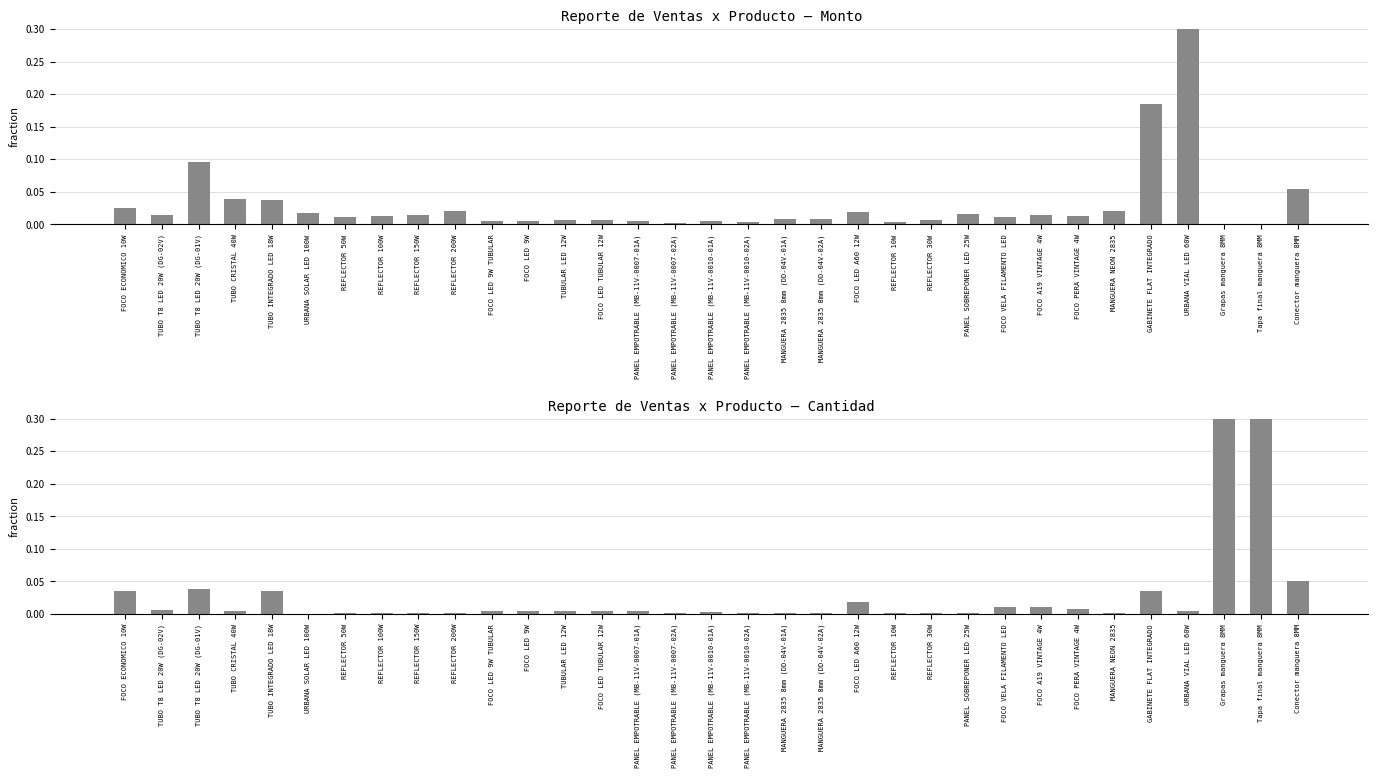

What is the label of the 14th bar from the left?

FOCO LED TUBULAR 12W